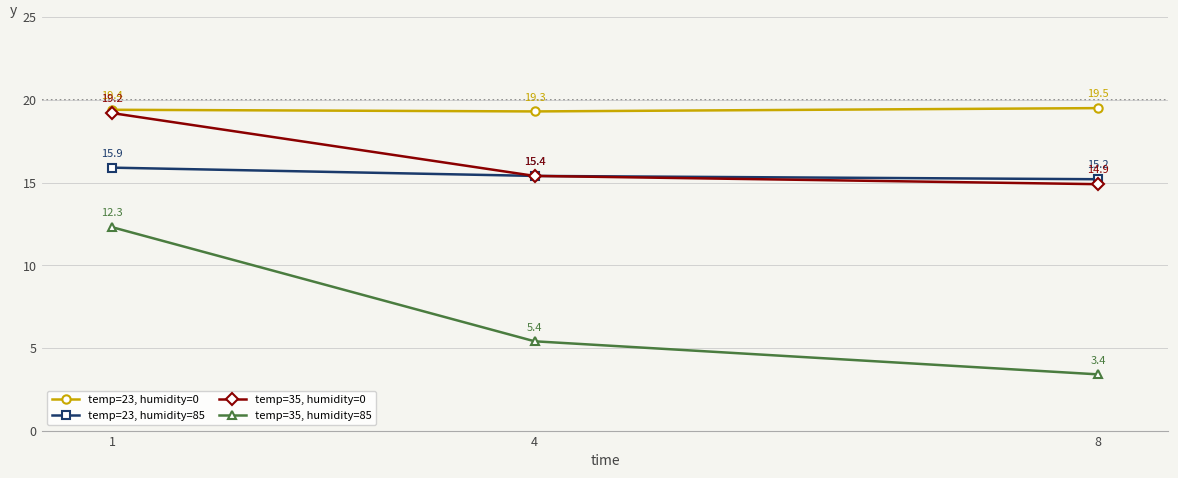

What is the value of the temp=35, humidity=0 point at the 3rd from the left?

14.9